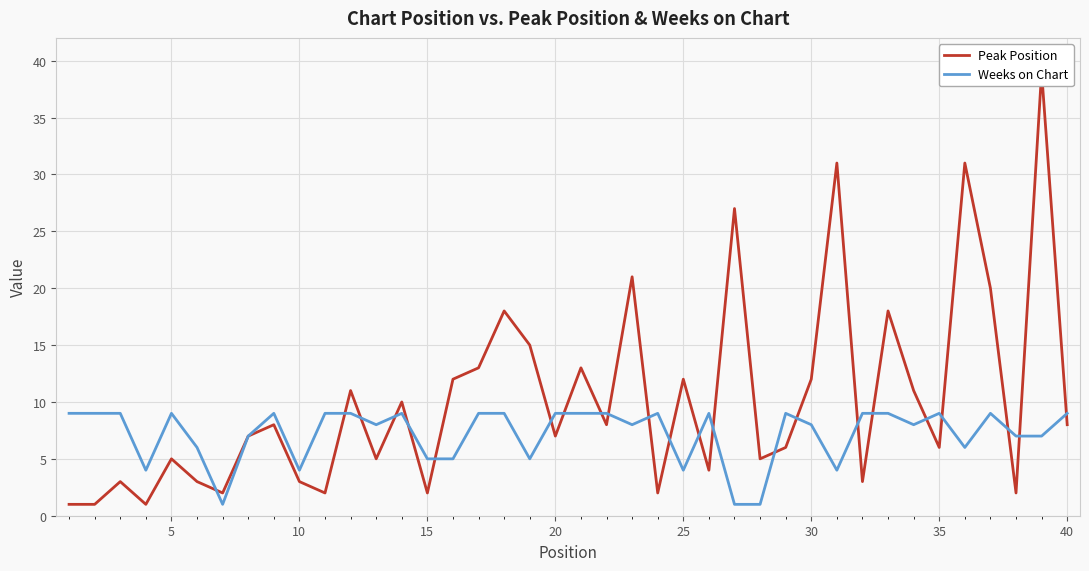

What is the highest value of the Weeks on Chart series?

9